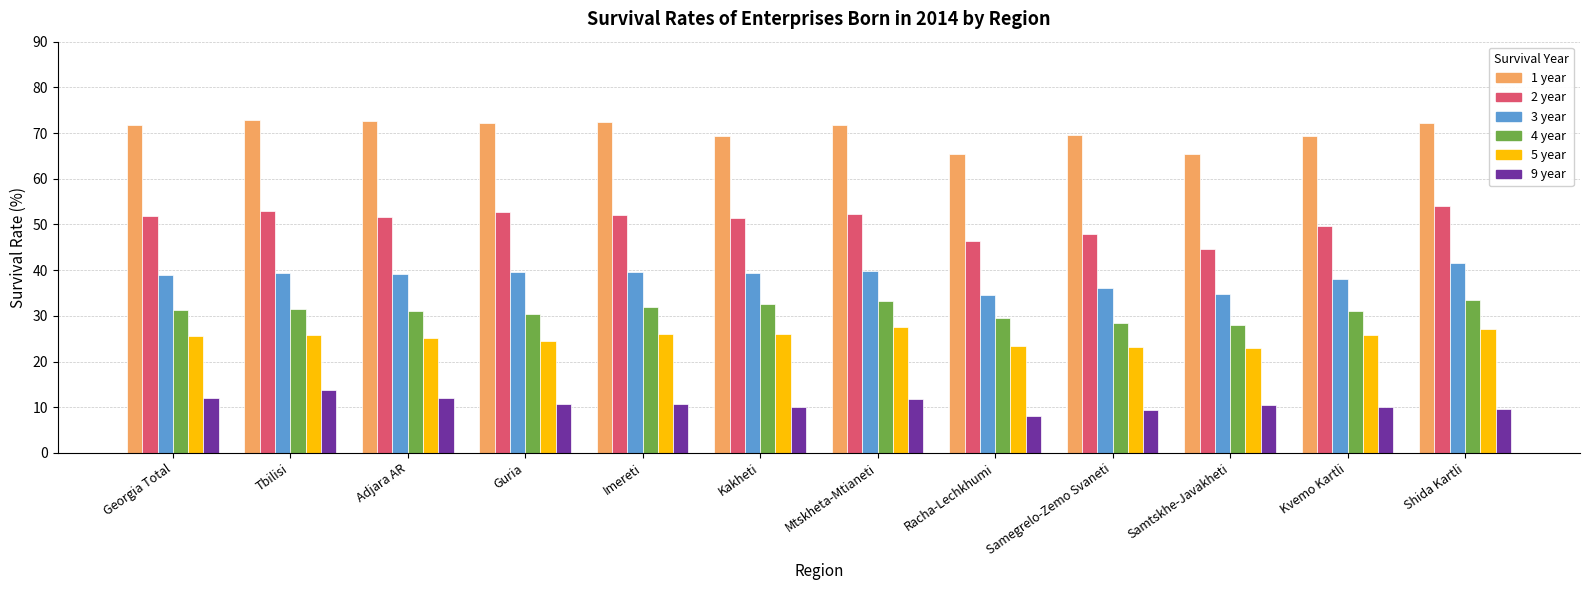

What is the spread (max minus min) of values at Imereti?

61.7